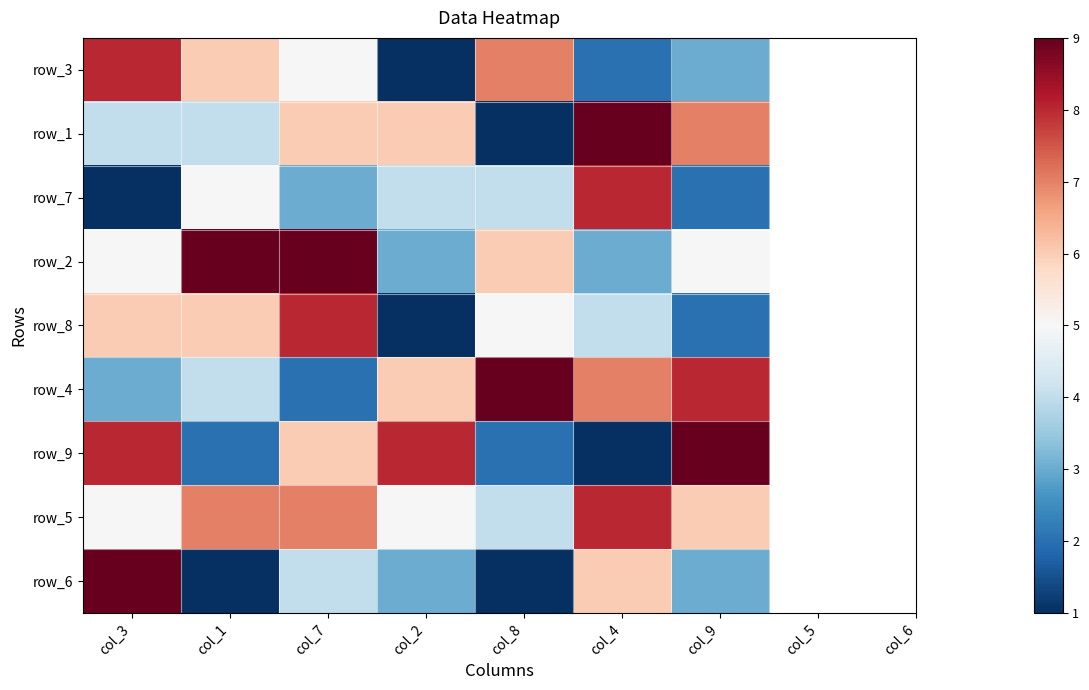

The row_2 series shows 5 at col_7. True or false?

False